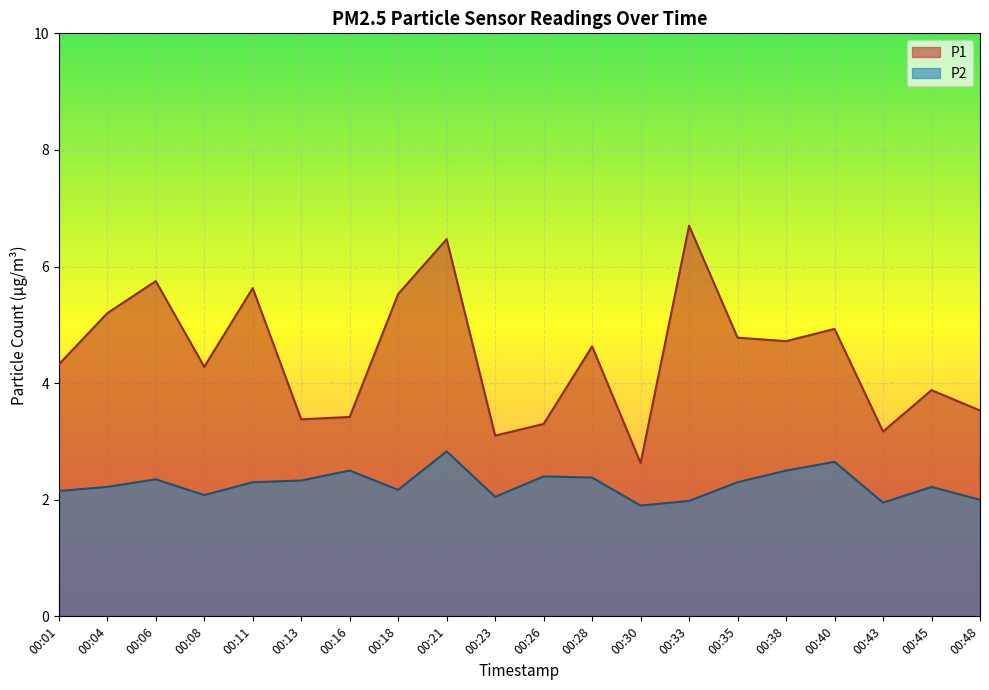

True or false: P2 has a value of 0.9 at 00:08.

False